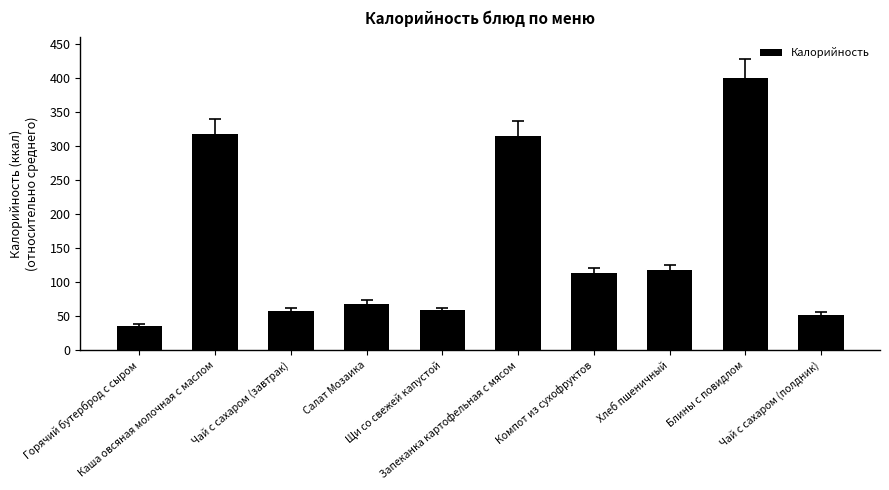

What is the difference between the maximum and minimum values?

364.0